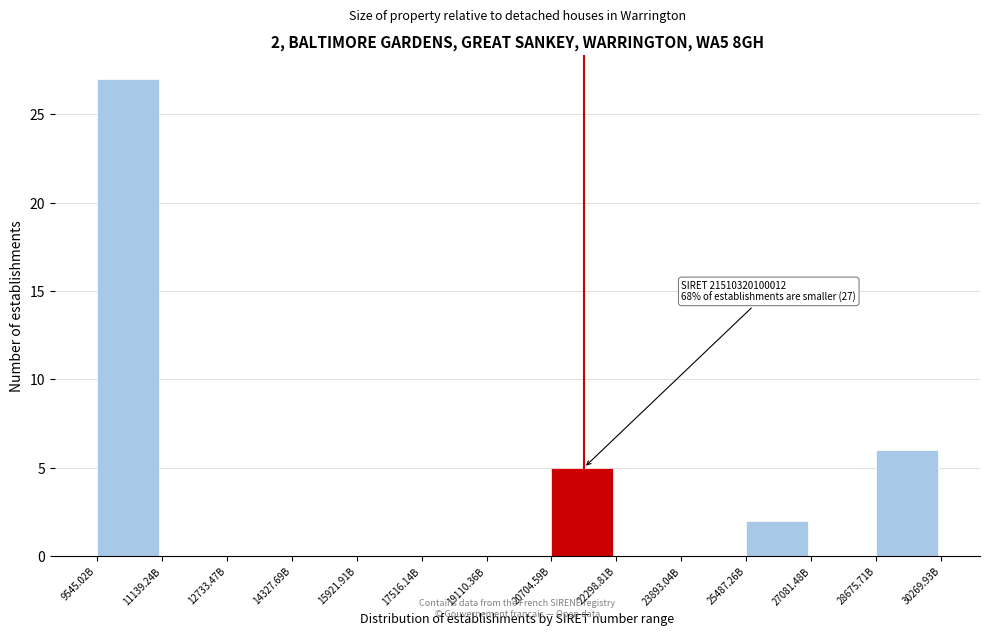

Reading right to left, list all the values displayed in this chart.

28675.71B=6	27081.48B=0	25487.26B=2	23893.04B=0	22298.81B=0	20704.59B=5	19110.36B=0	17516.14B=0	15921.91B=0	14327.69B=0	12733.47B=0	11139.24B=0	9545.02B=27